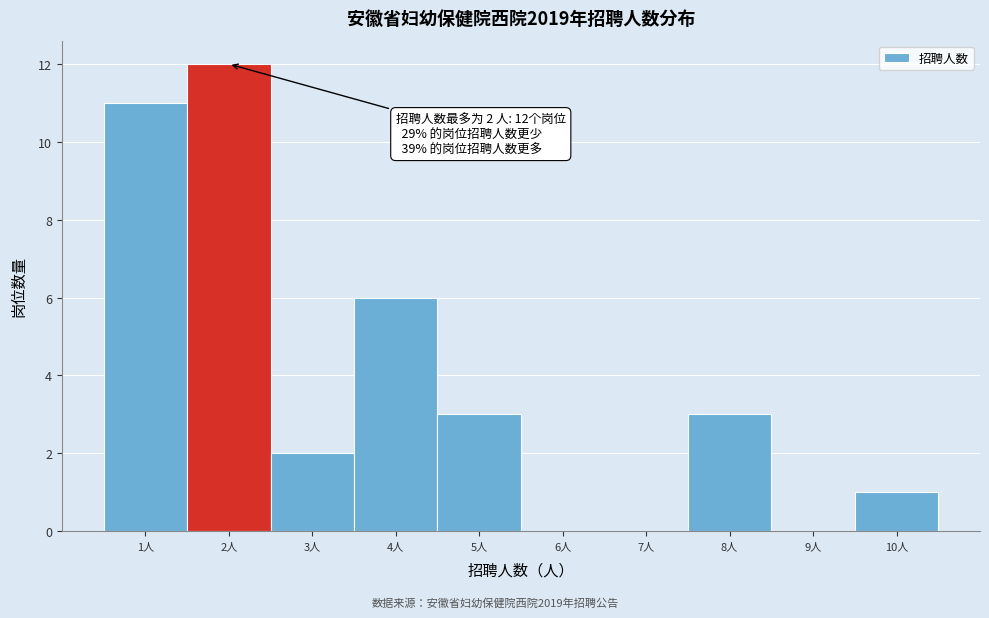

Over which range of the x-axis is the bar tallest?

1.5 to 2.5